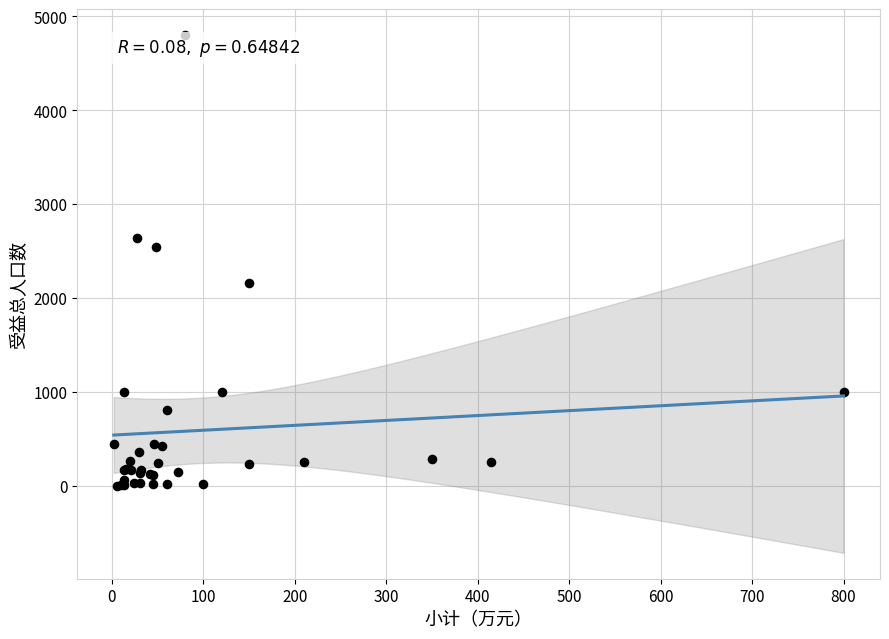

What Y value in the scatter plot is closest to 2401?

2547